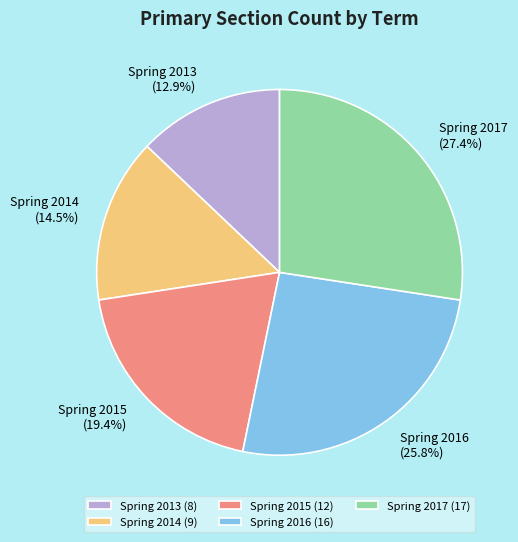

Which category has the biggest portion of the pie?

Spring 2017